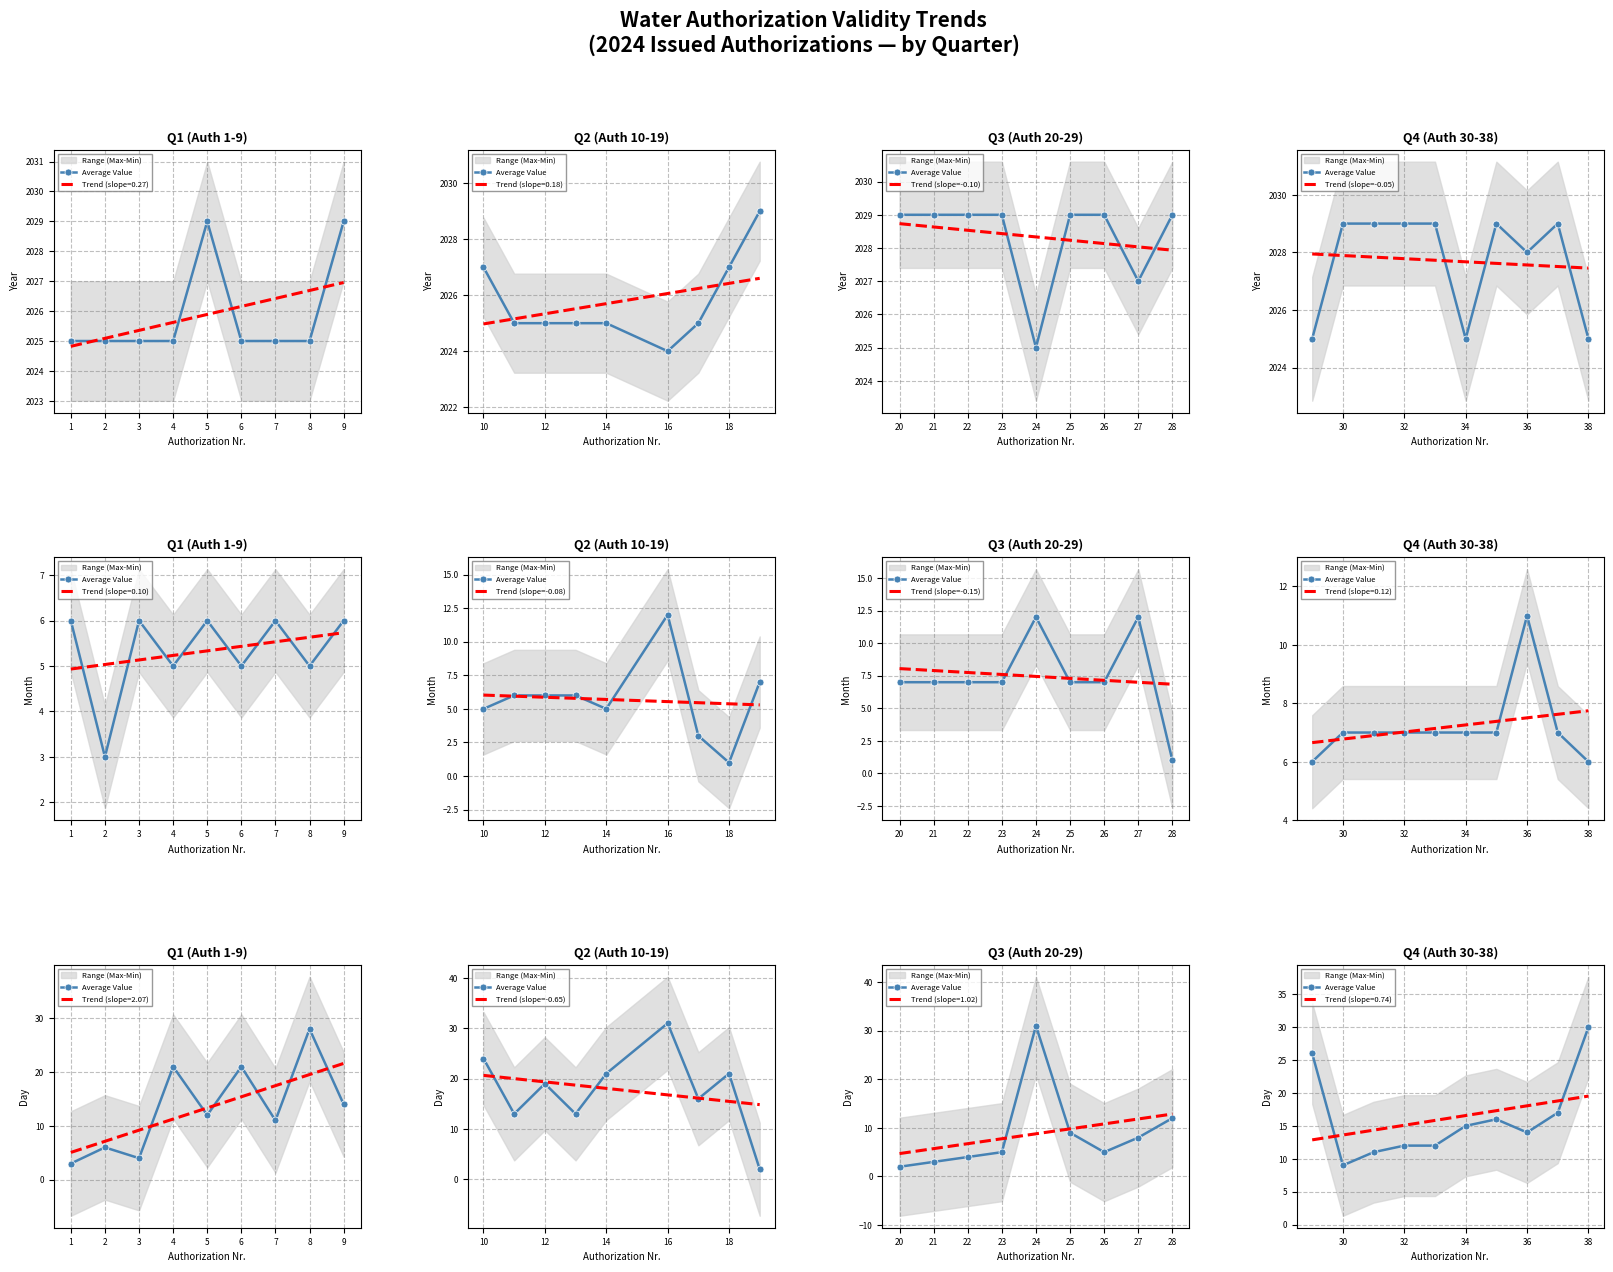

Between 20 and 16, which is larger?

20